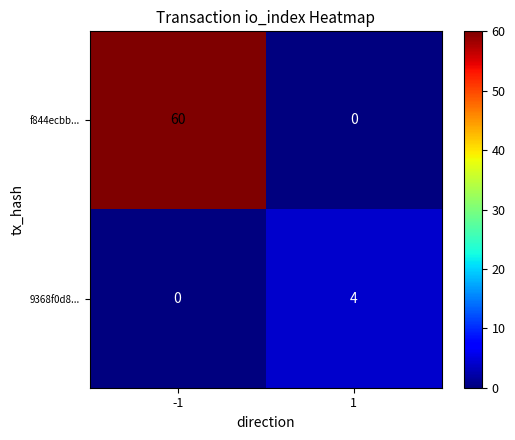

What is the total value across all series at -1?

60